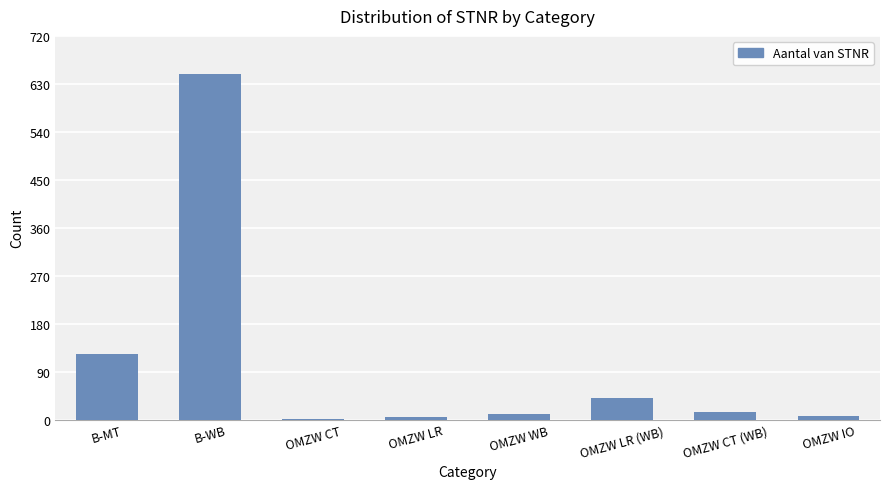

At which label is the value closest to 324?

B-MT